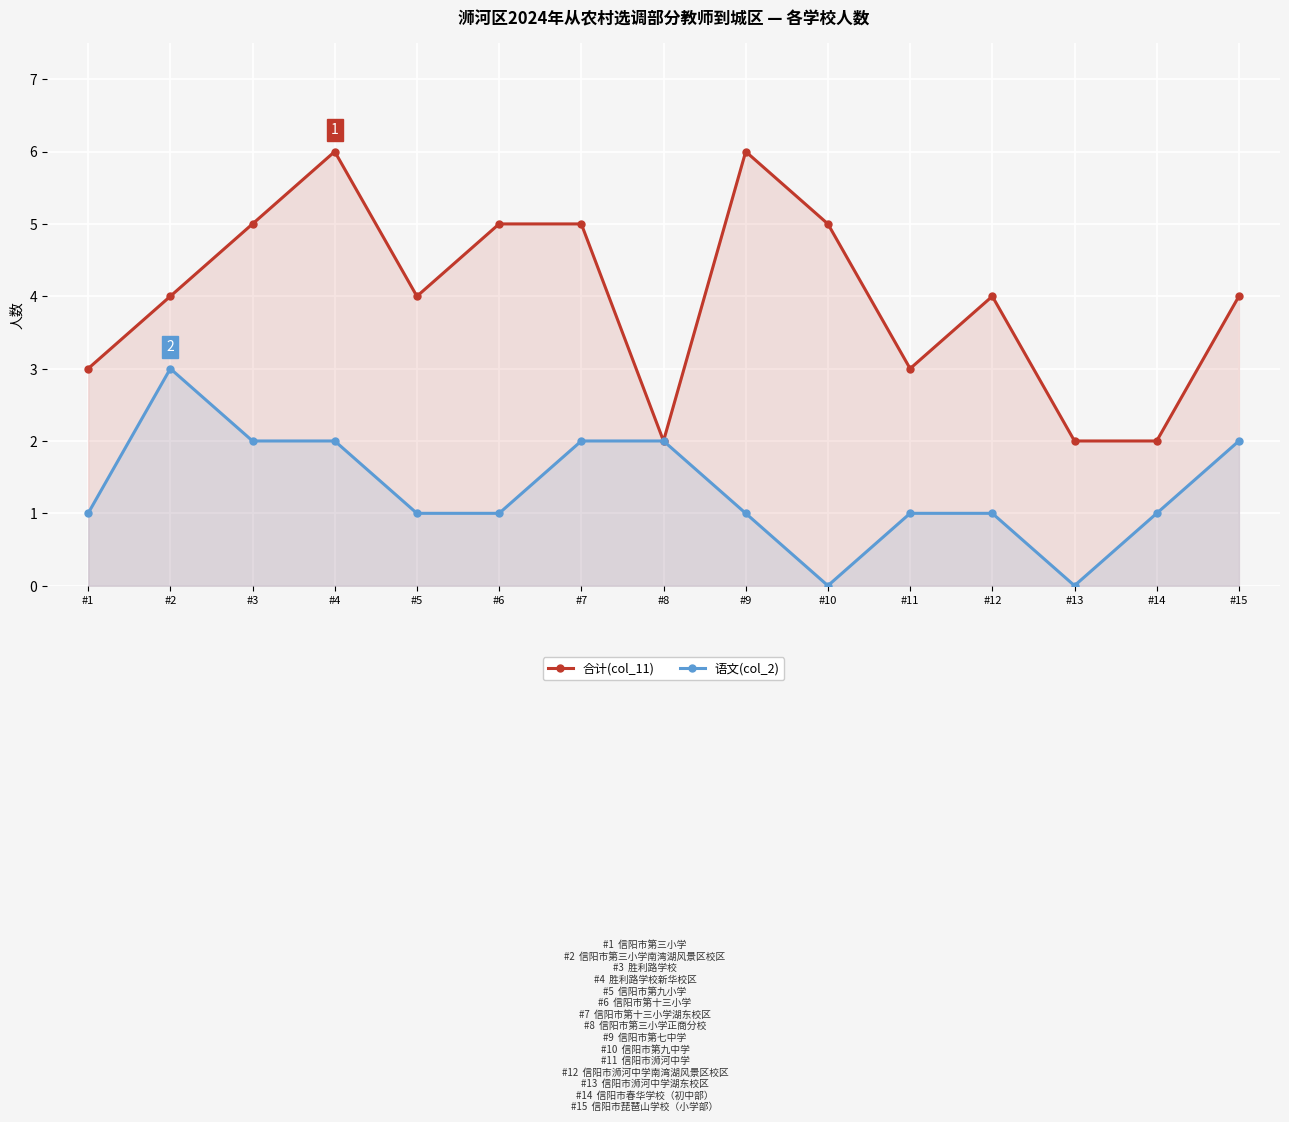

What is the difference between the maximum and minimum values in the 合计(col_11) series?

4